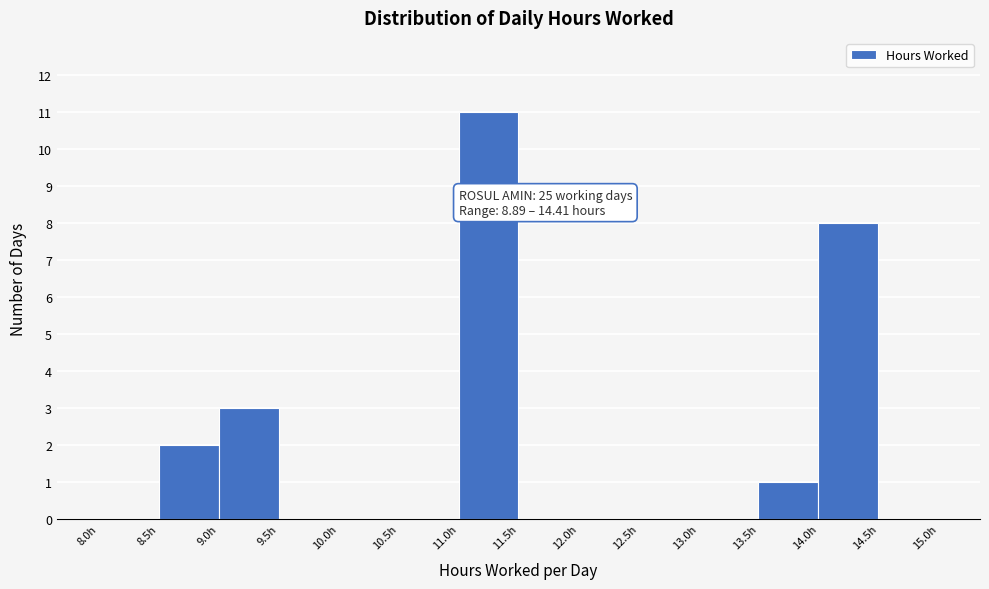

Which range on the x-axis has the tallest bar?

11.0 to 11.5